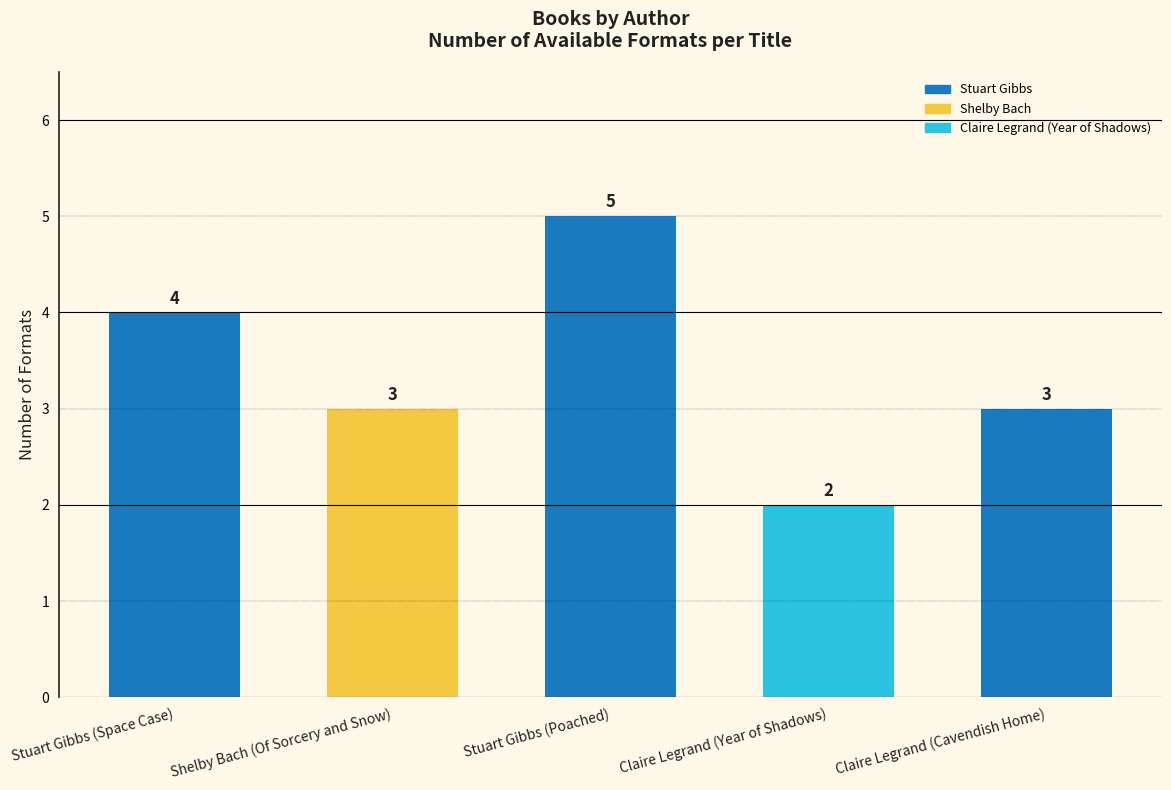

Reading left to right, what are all the values shown in this chart?

4	3	5	2	3